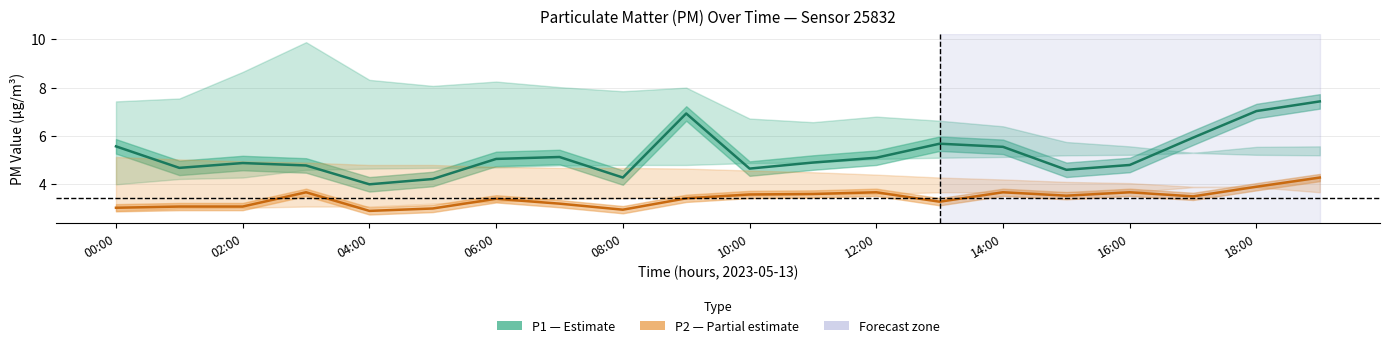

True or false: P2 (PM2.5) and P1 (PM10) intersect in this chart.

False